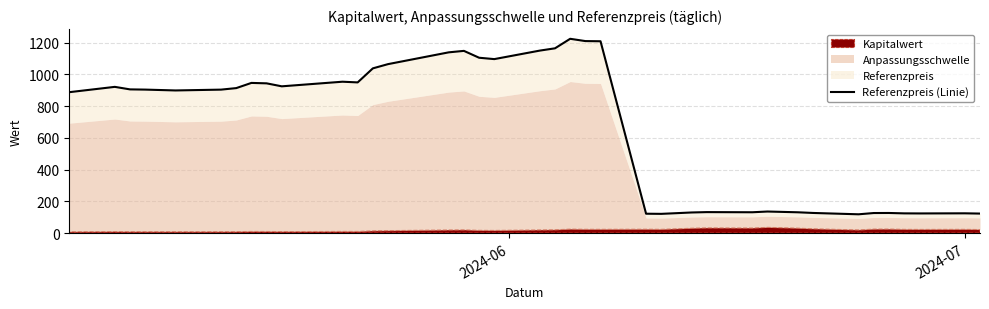

What is the sum of all values?

25620.6